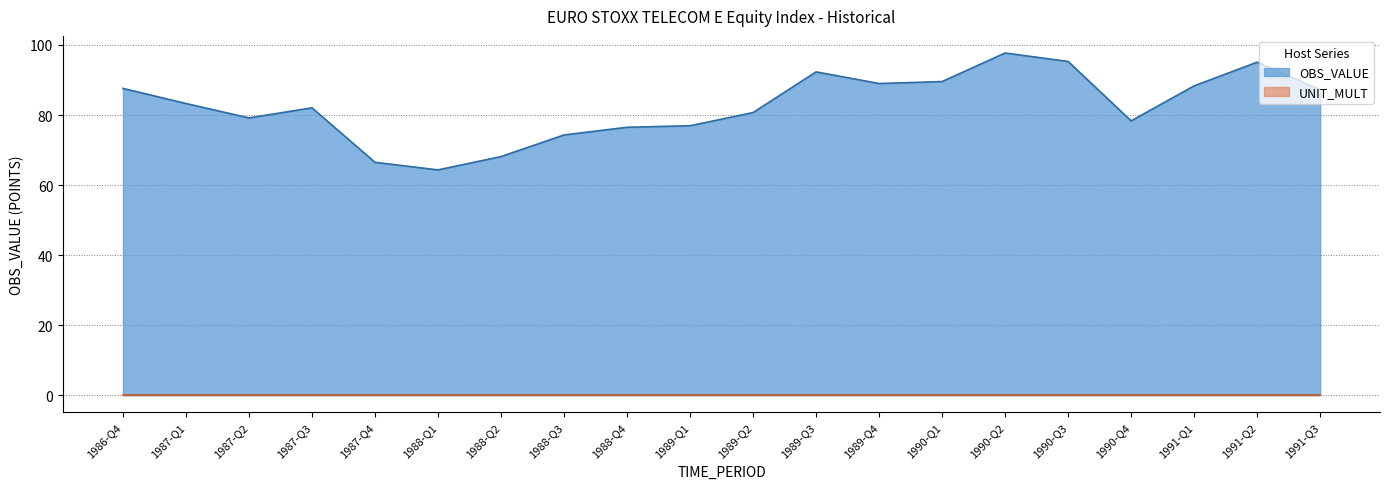

What is the minimum value shown in the chart?

64.3